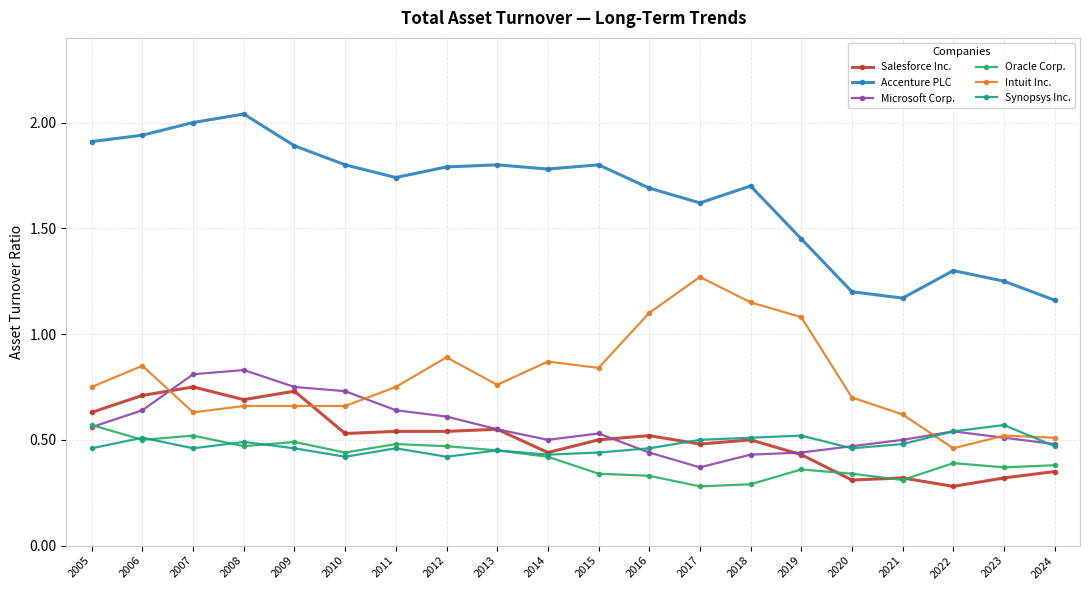

At which label is Intuit Inc. closest to 0?

2022